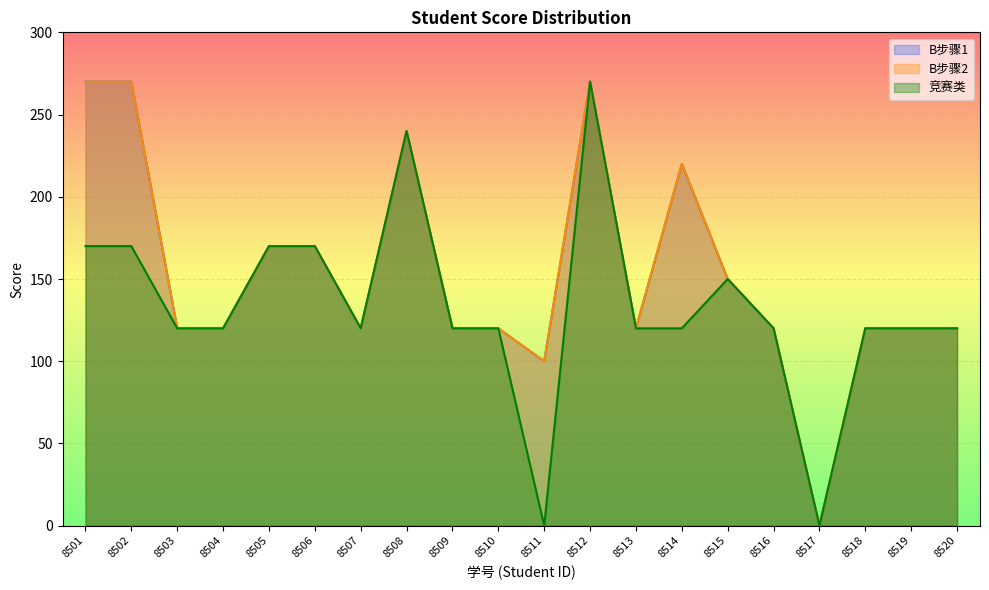

True or false: B步骤2 and 竞赛类 cross at least once.

False